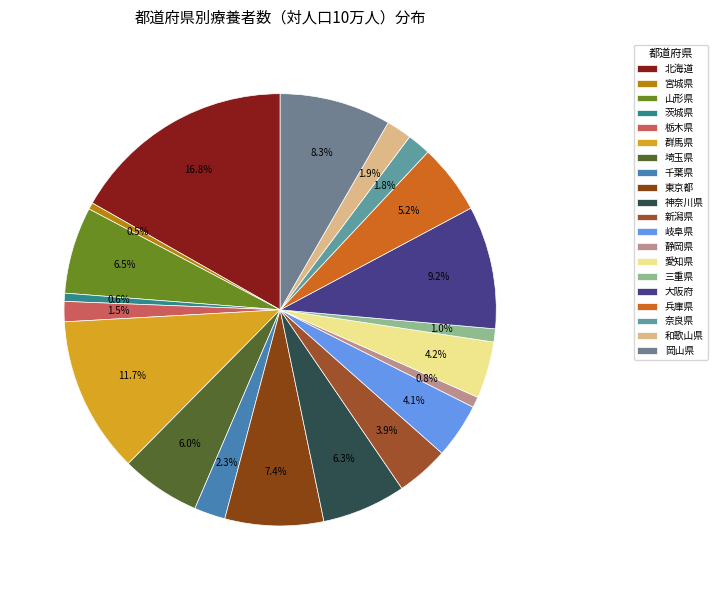

Rank the categories by value from lowest to highest.

宮城県, 茨城県, 静岡県, 三重県, 栃木県, 奈良県, 和歌山県, 千葉県, 新潟県, 岐阜県, 愛知県, 兵庫県, 埼玉県, 神奈川県, 山形県, 東京都, 岡山県, 大阪府, 群馬県, 北海道